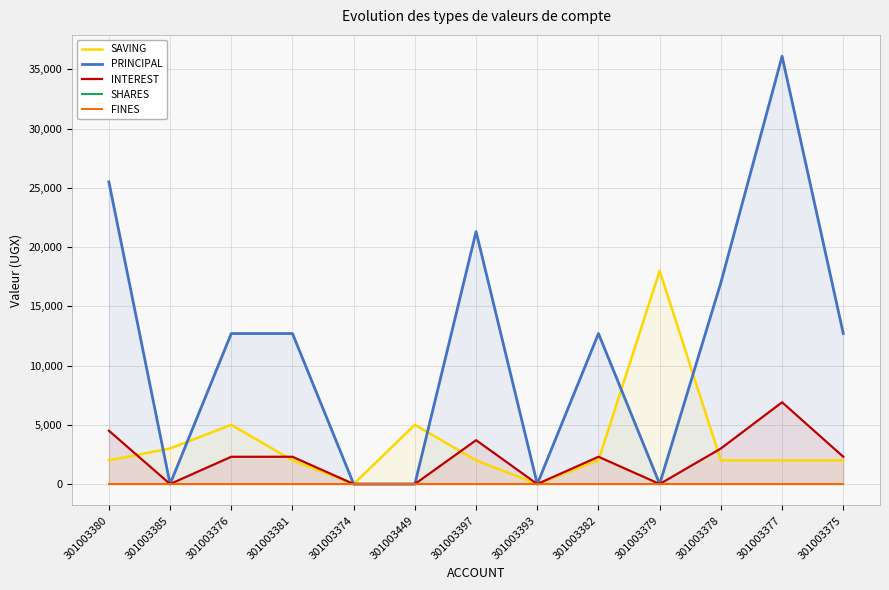

Which category has the lowest value across all series?

301003374